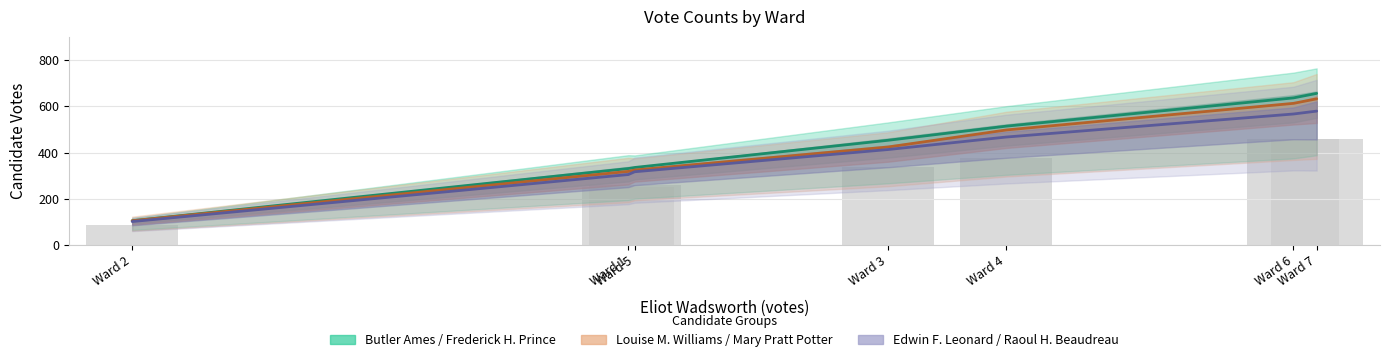

Which series has the largest total across all categories?

Butler Ames